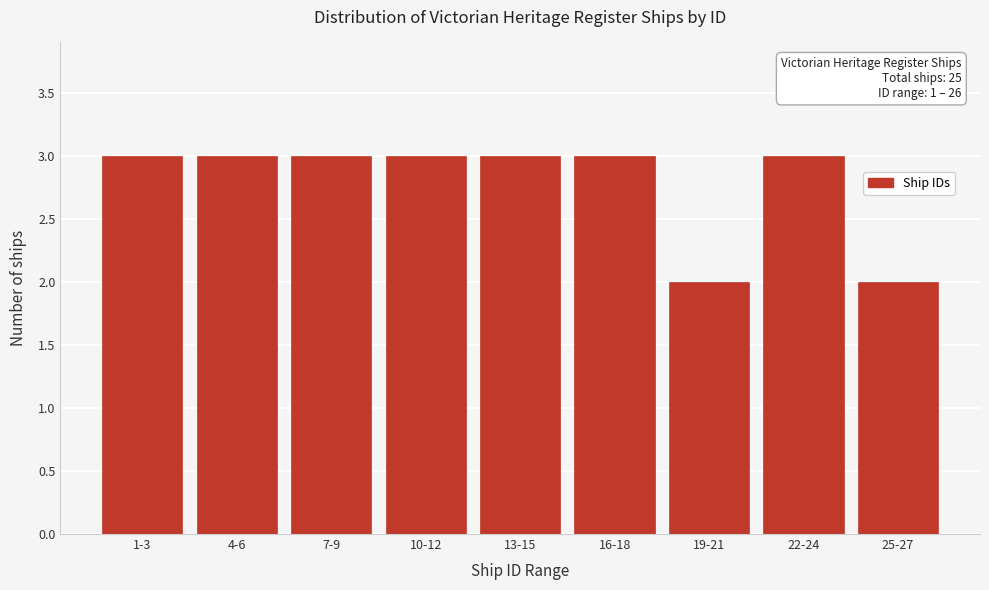

Reading right to left, list all the values displayed in this chart.

2	3	2	3	3	3	3	3	3